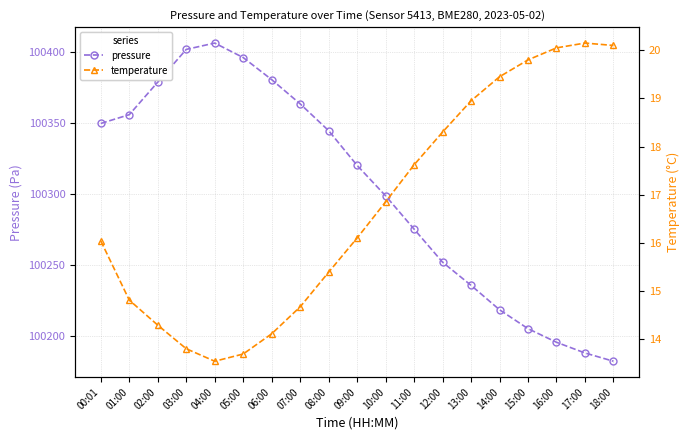

Which has a higher value, 09:00 or 15:00?

09:00